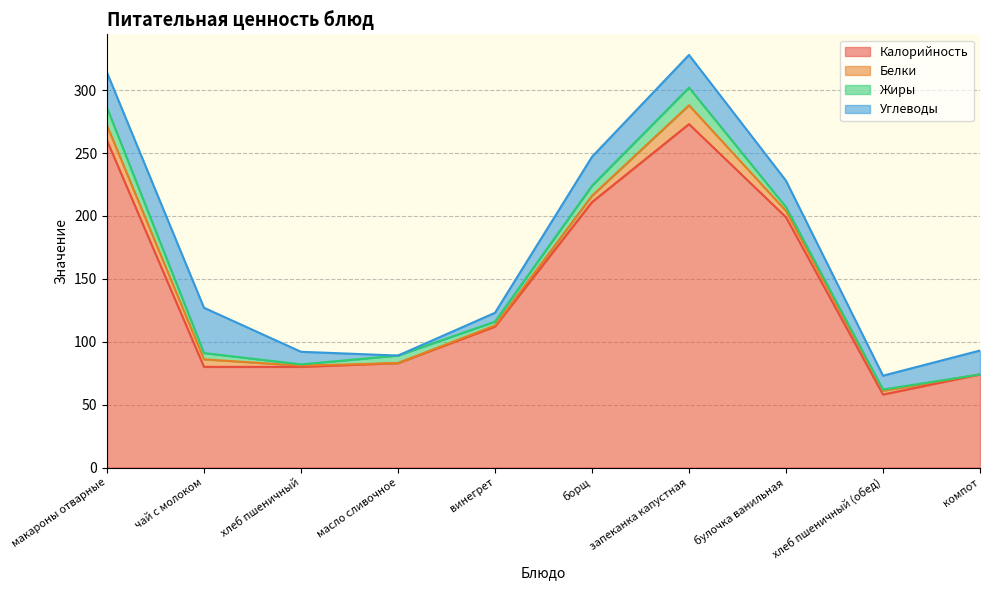

Reading left to right, transcribe all the data shown in this chart.

Калорийность: макароны отварные=260	чай с молоком=80	хлеб пшеничный=80	масло сливочное=83	винегрет=112	борщ=211	запеканка капустная=273	булочка ванильная=199	хлеб пшеничный (обед)=58	компот=74
Белки: макароны отварные=12	чай с молоком=6	хлеб пшеничный=1	масло сливочное=0	винегрет=1	борщ=5	запеканка капустная=15	булочка ванильная=5	хлеб пшеничный (обед)=3	компот=0
Жиры: макароны отварные=14	чай с молоком=5	хлеб пшеничный=1	масло сливочное=6	винегрет=3	борщ=8	запеканка капустная=14	булочка ванильная=3	хлеб пшеничный (обед)=1	компот=0
Углеводы: макароны отварные=28	чай с молоком=36	хлеб пшеничный=10	масло сливочное=0	винегрет=7	борщ=23	запеканка капустная=26	булочка ванильная=21	хлеб пшеничный (обед)=11	компот=19